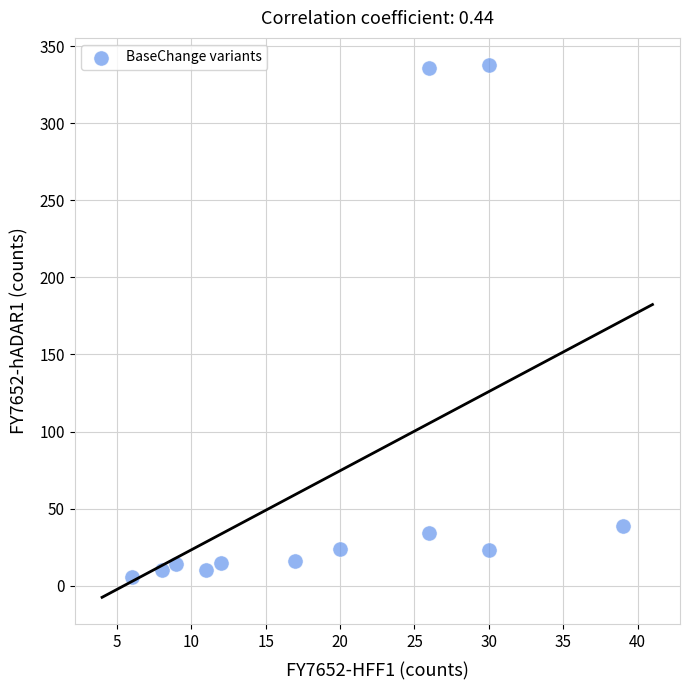

What is the average Y value?

72